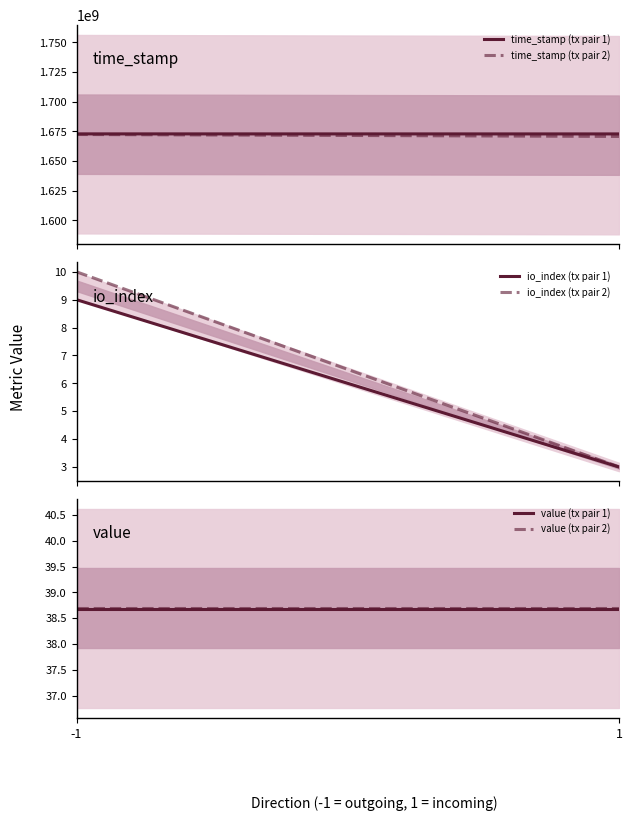

Count the time_stamp values in the range 1672914237 to 1672948308.

2